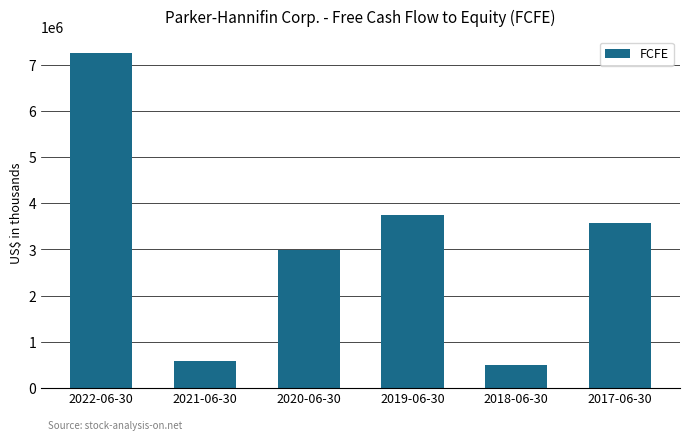

True or false: the data shows 2406268 at 2017-06-30.

False